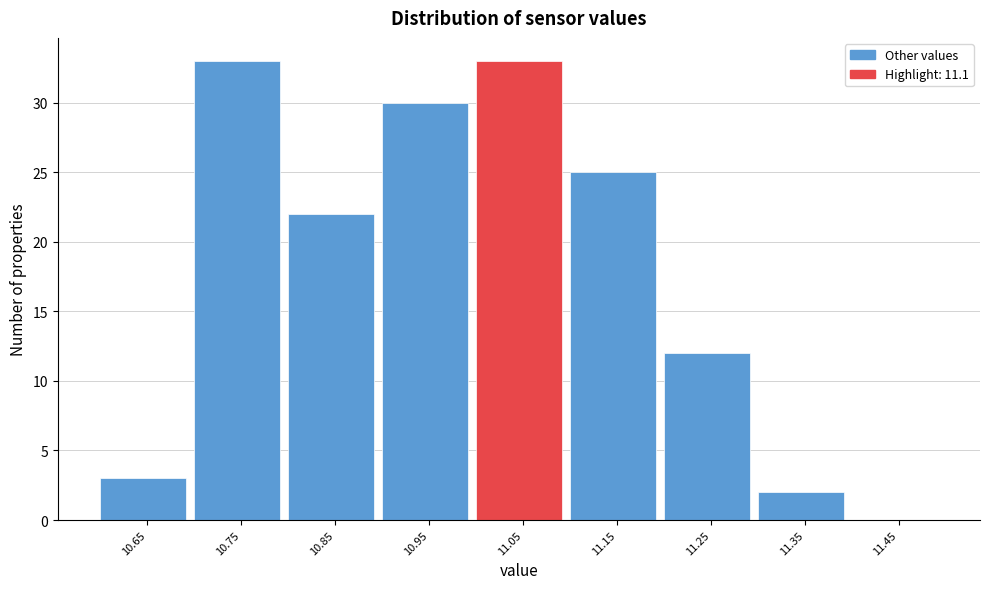

Reading left to right, transcribe all the data shown in this chart.

10.65=3	10.75=33	10.85=22	10.95=30	11.05=33	11.15=25	11.25=12	11.35=2	11.45=0